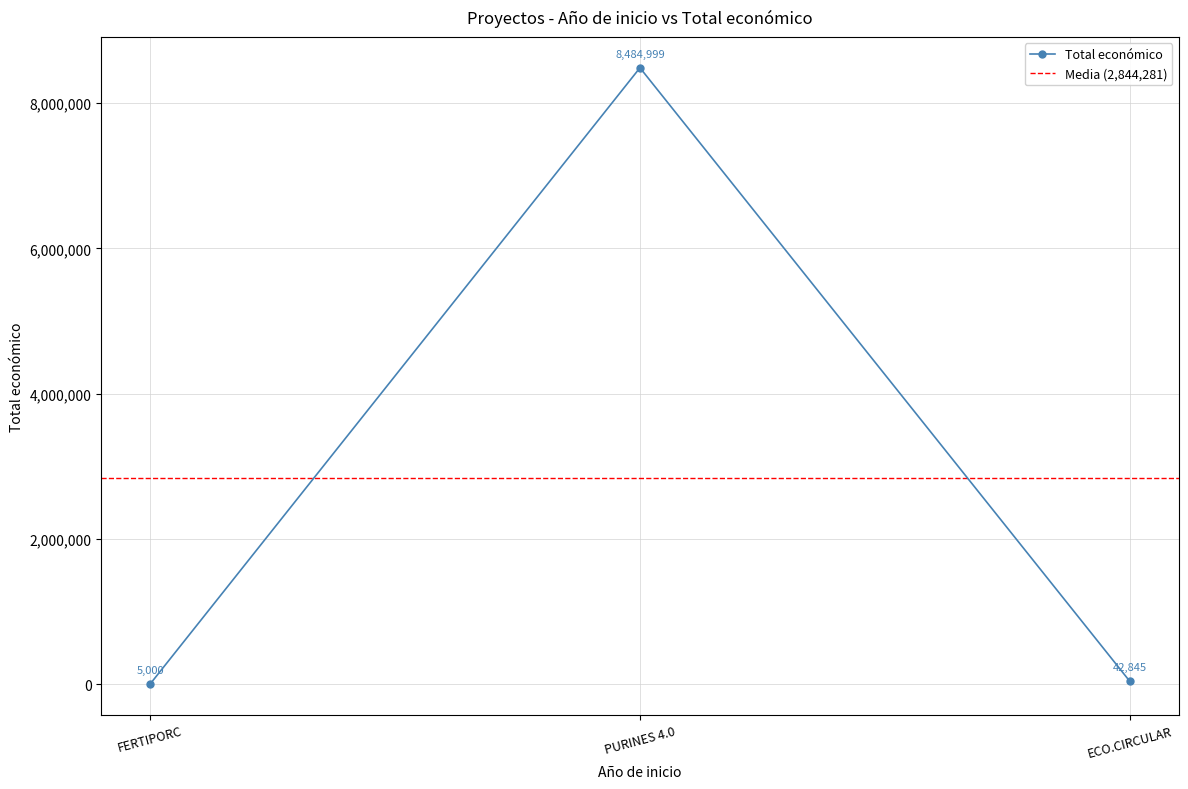

Where is Total económico nearest to the value 4244999?

ECO.CIRCULAR